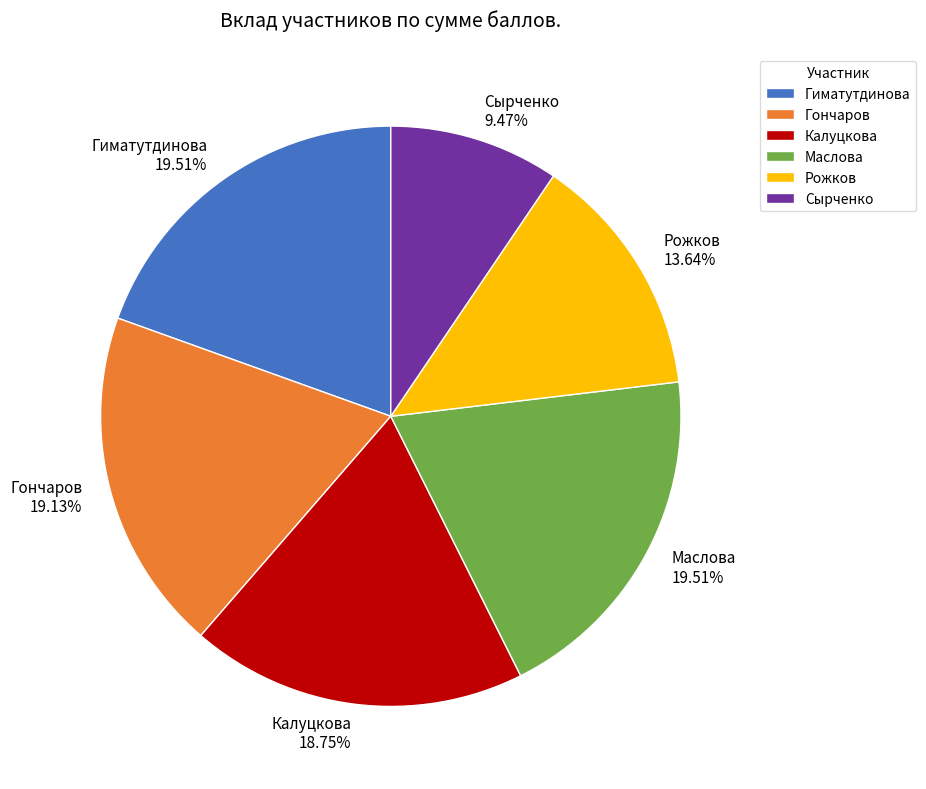

Does any single category account for the majority?

No